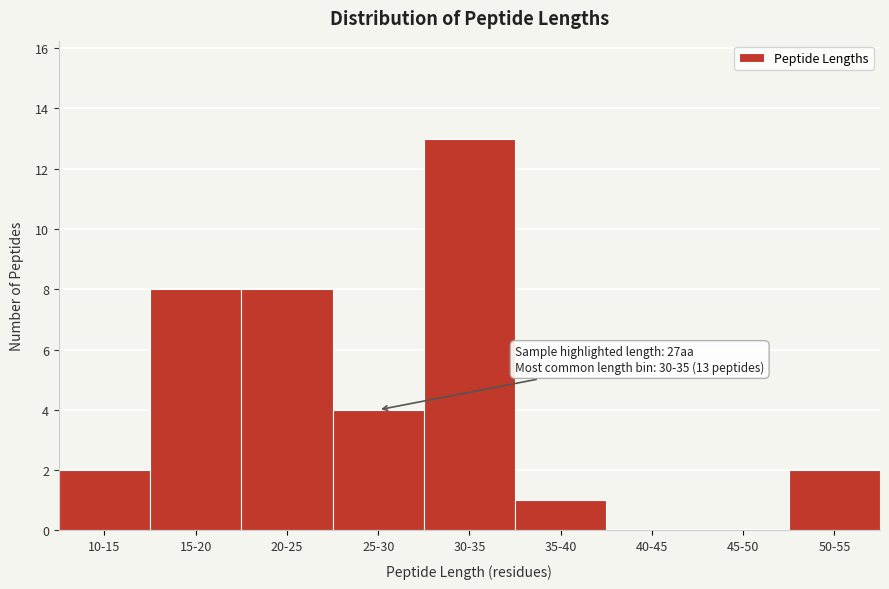

Reading right to left, what are all the values shown in this chart?

50-55=2	45-50=0	40-45=0	35-40=1	30-35=13	25-30=4	20-25=8	15-20=8	10-15=2